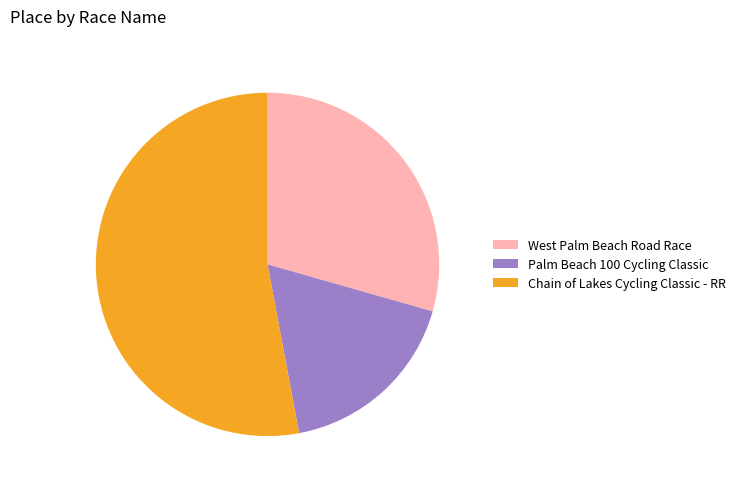

Which category has the biggest portion of the pie?

Chain of Lakes Cycling Classic - RR